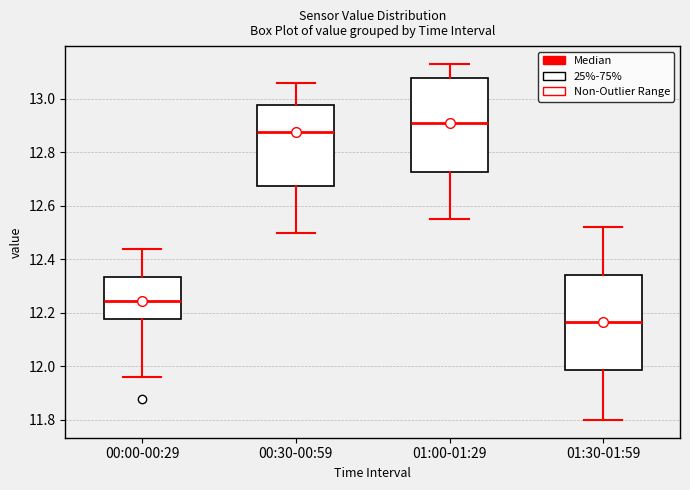

Reading left to right, transcribe this box plot: for each box, give where its median line is, the range the box spans, and where its two whiskers end, as read against the y-axis. The values are not printed on the chart, so give them approximately, as read against the axis.

00:00-00:29: median 12.24, box 12.18 to 12.34, whiskers 11.96 to 12.44
00:30-00:59: median 12.88, box 12.68 to 12.98, whiskers 12.50 to 13.06
01:00-01:29: median 12.92, box 12.72 to 13.08, whiskers 12.56 to 13.14
01:30-01:59: median 12.16, box 11.98 to 12.34, whiskers 11.80 to 12.52